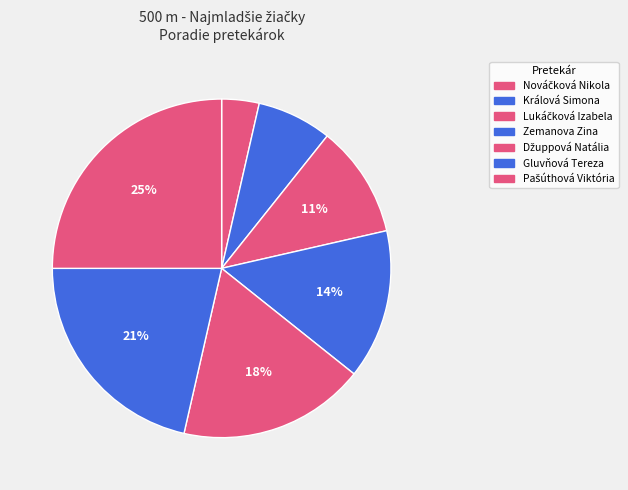

To the nearest percent, what portion does Zemanova Zina represent?

14%